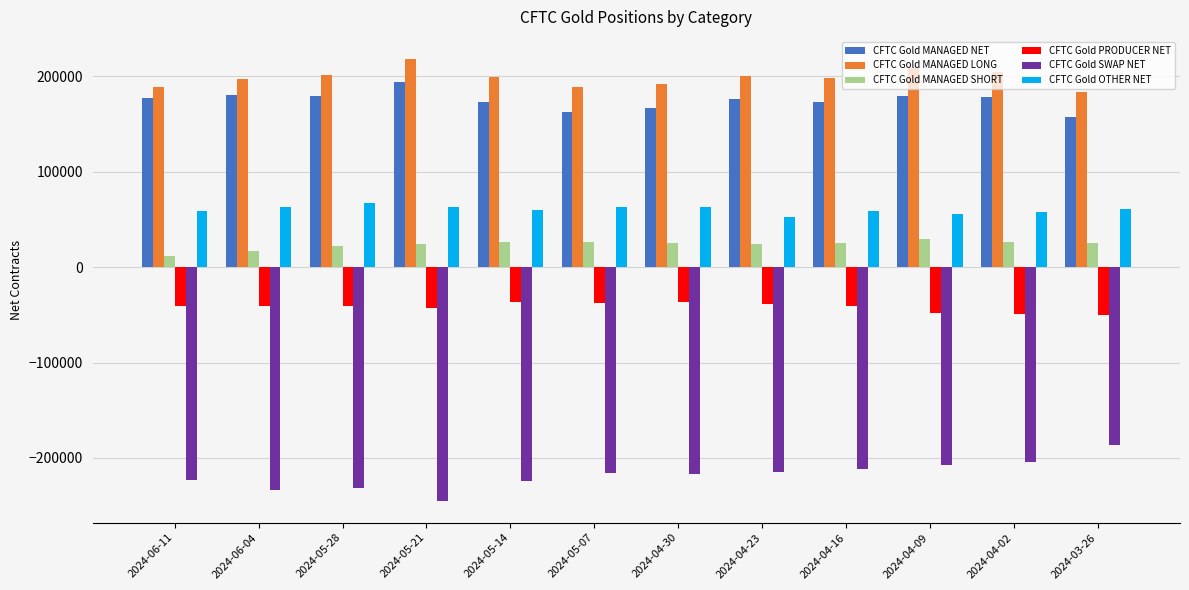

How many data points in CFTC Gold MANAGED NET are less than 177549?

6